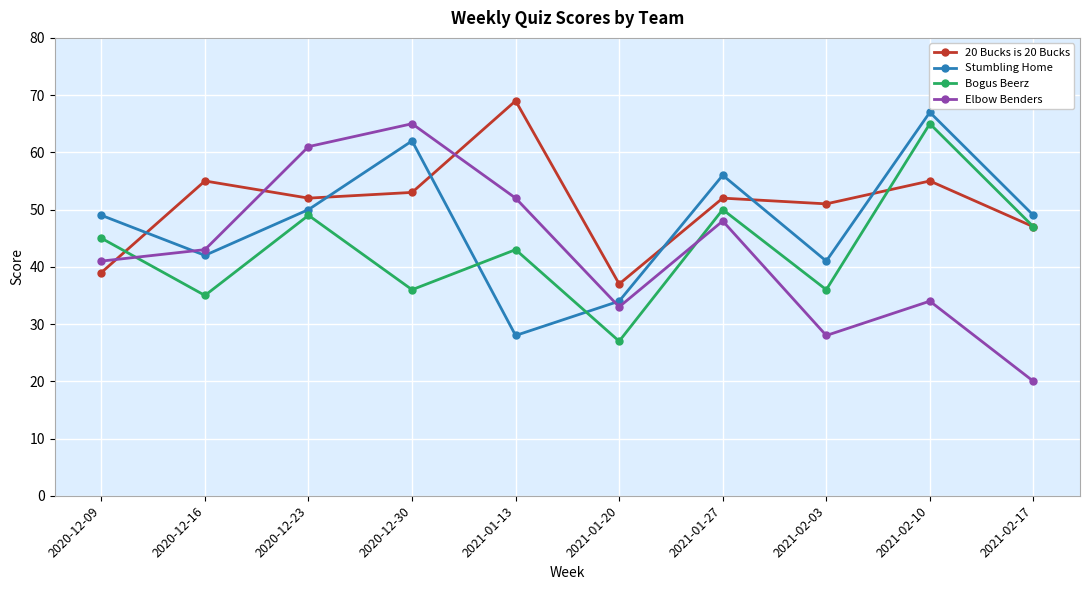

How many times do Elbow Benders and Stumbling Home cross each other?

2